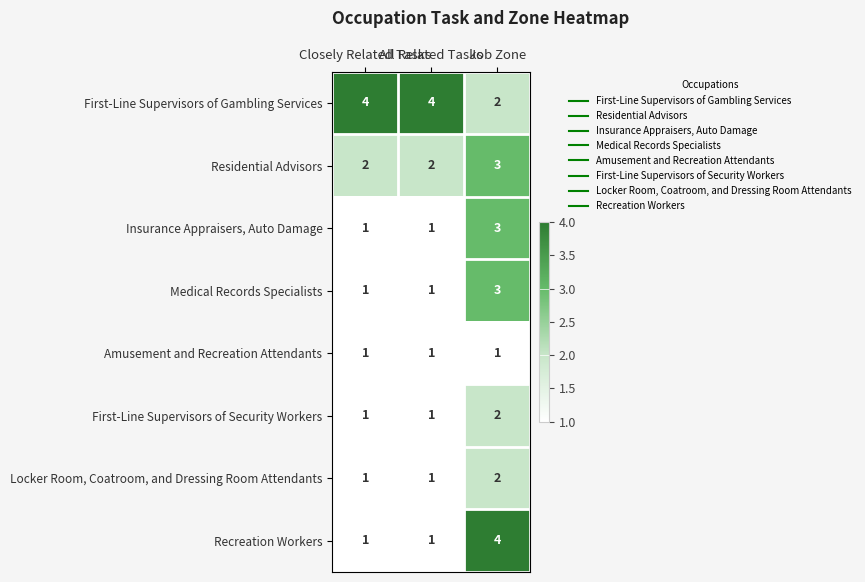

What is the sum of all Residential Advisors values?

7